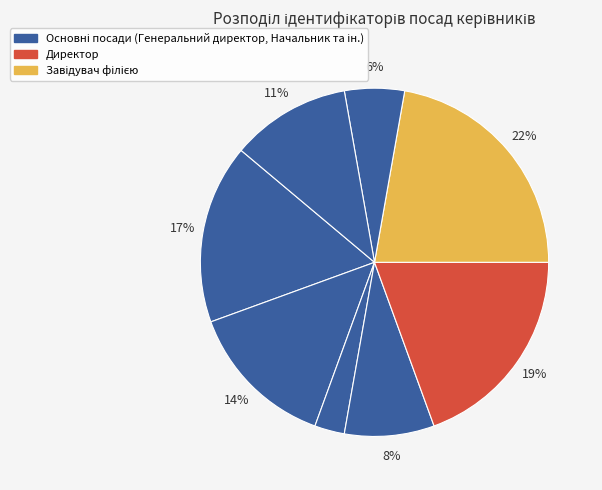

How many segments does this pie chart have?

8